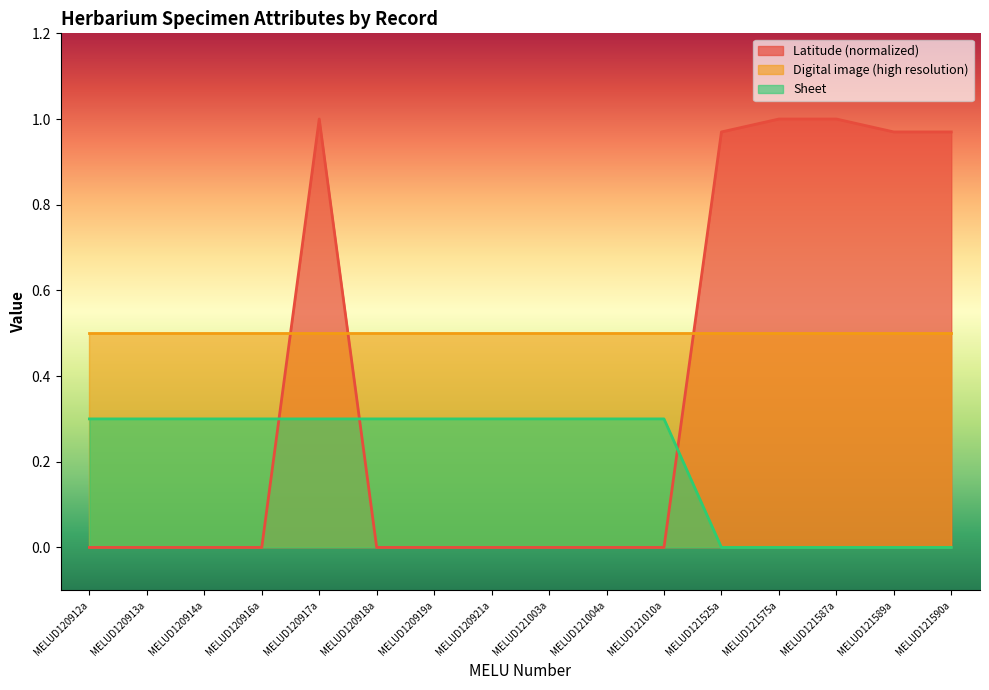

Is the value of Latitude at MELUD121010a greater than the value of Sheet at MELUD120917a?

No